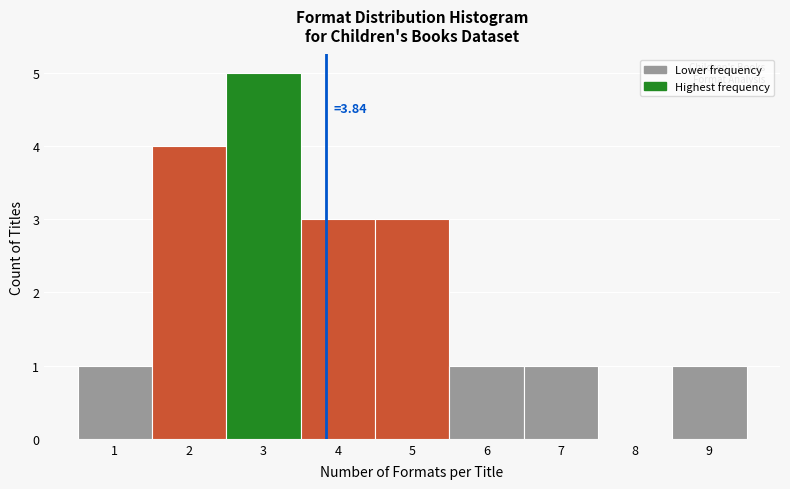

Which range on the x-axis has the tallest bar?

2.5 to 3.5